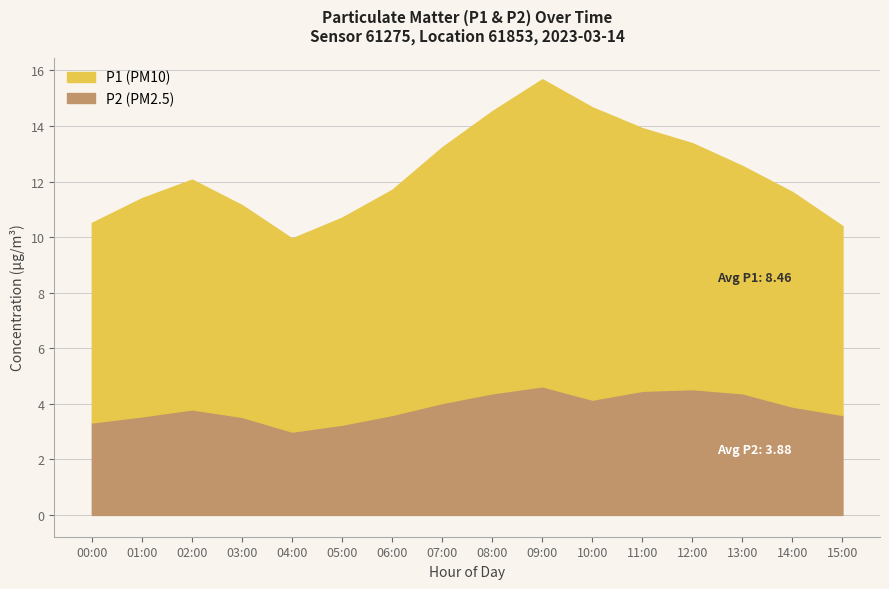

What is the sum of all P2 values?

62.1